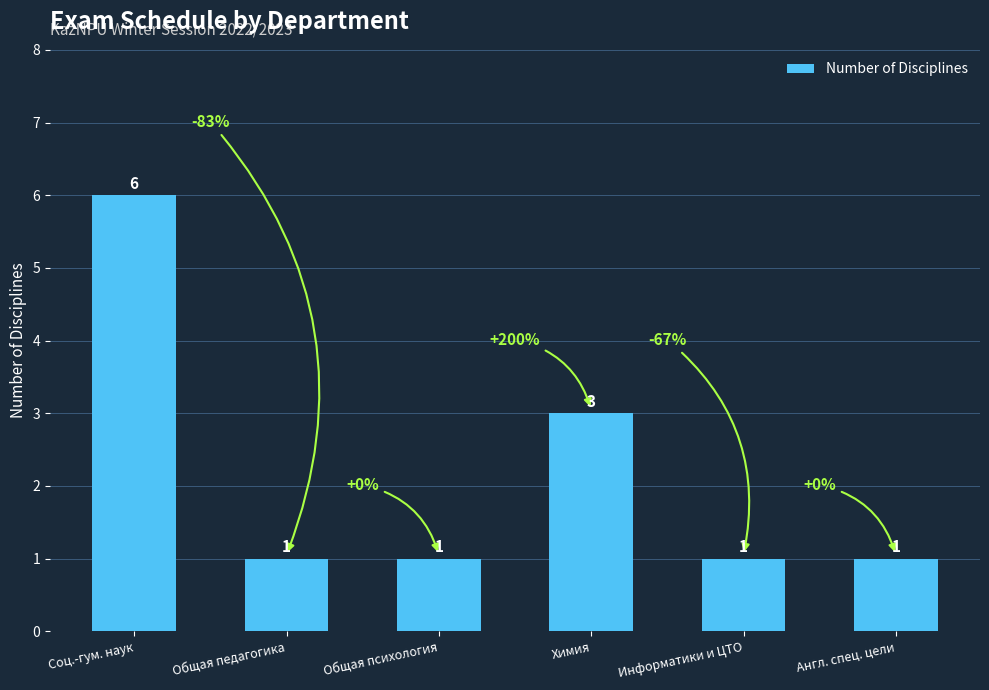

What is the difference between the maximum and minimum values?

5